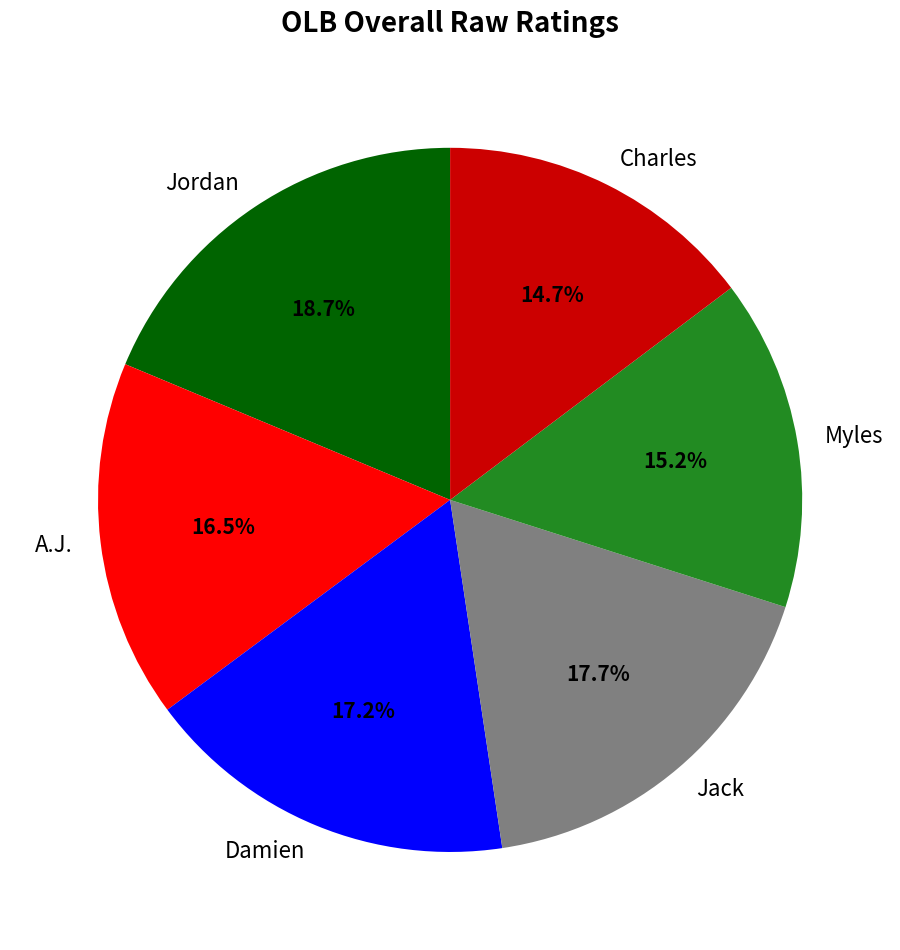

Do A.J. and Jordan together represent more than half of the pie?

No